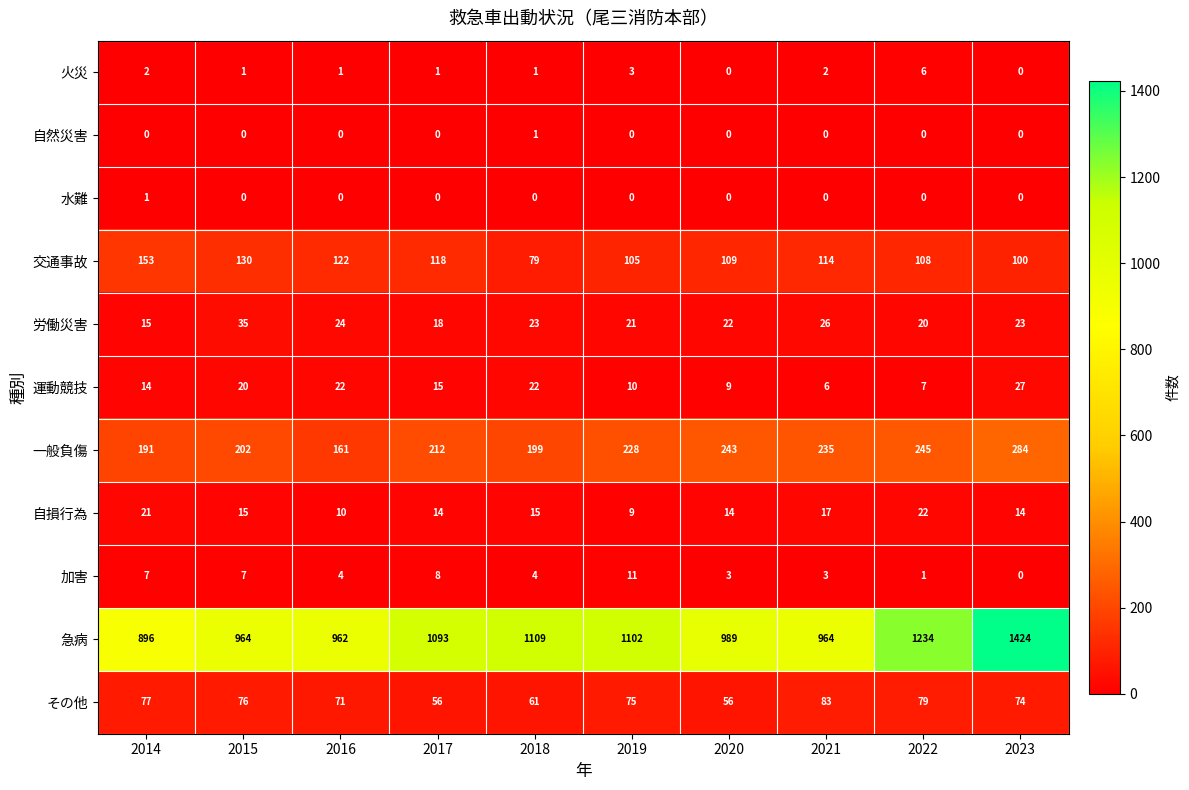

Which series has the largest range (max minus min)?

急病